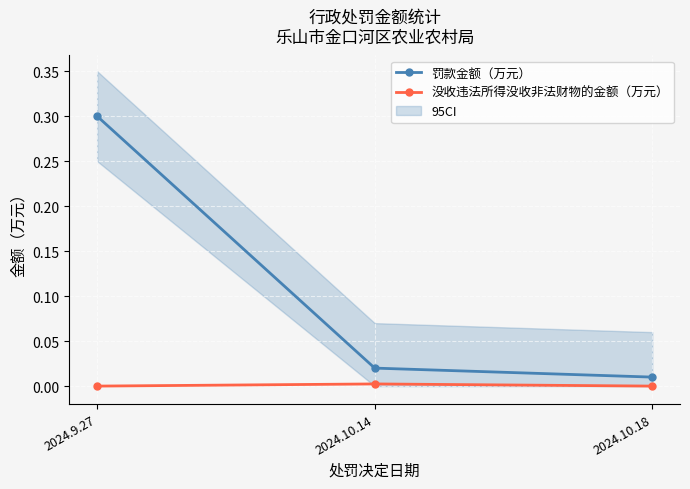

At 2024.10.14, list the series in order from largest to smallest.

罚款金额（万元）, 没收违法所得没收非法财物的金额（万元）